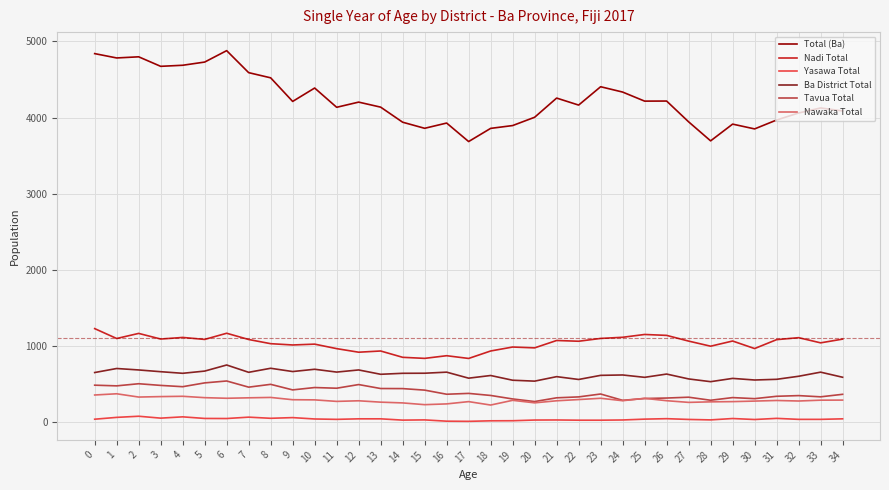

True or false: Yasawa Total and Nadi Total intersect in this chart.

False